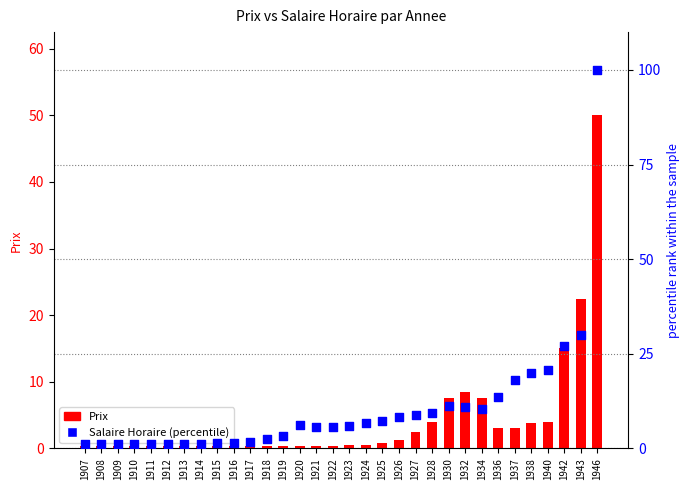

Which series reaches the minimum Y coordinate?

Prix